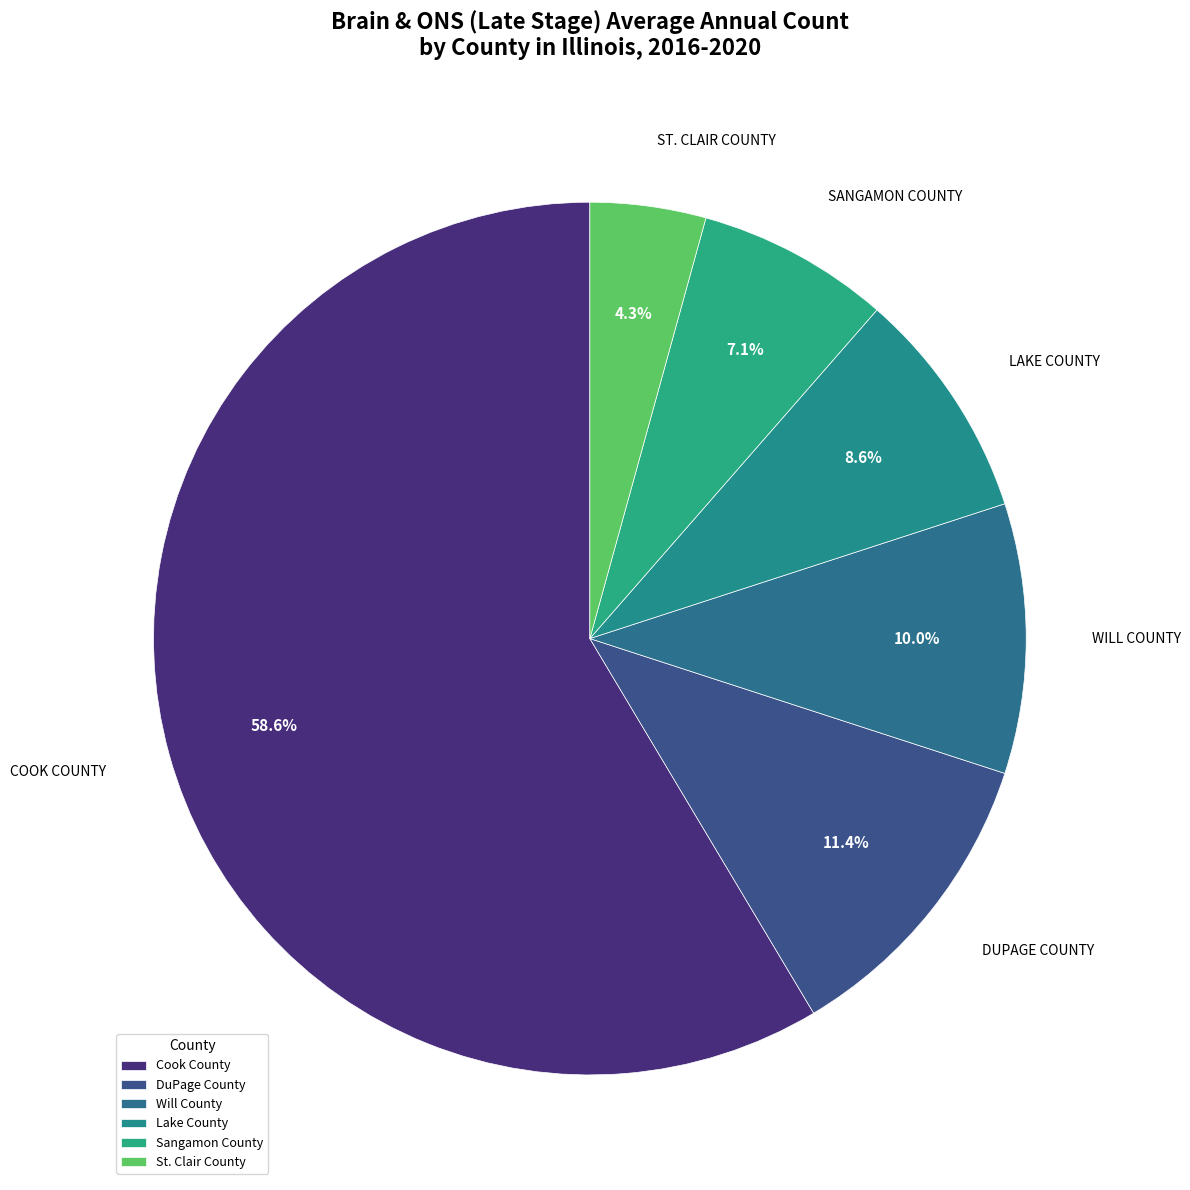

True or false: DuPage County accounts for 11% of the total.

True